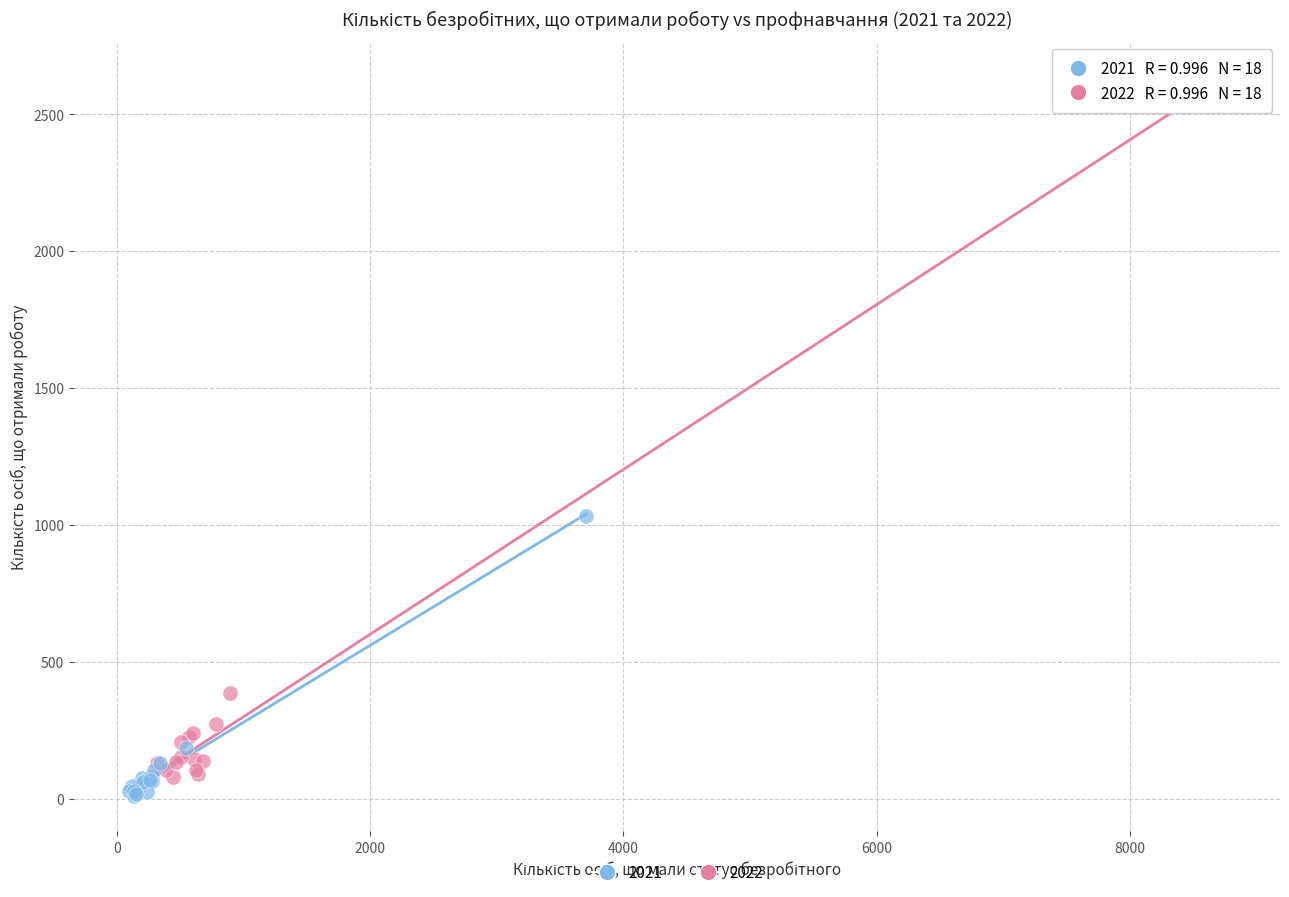

What are all the series names shown in the legend?

2021, 2022